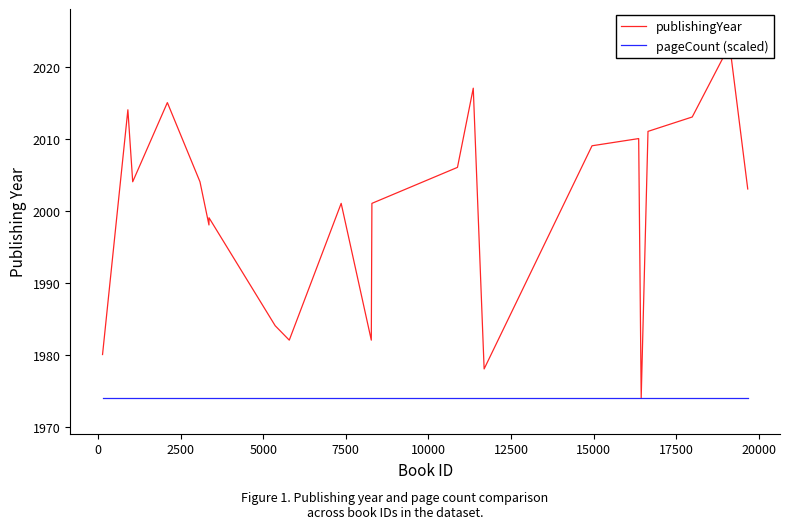

Reading right to left, transcribe all the data shown in this chart.

publishingYear: 2003	2023	2013	2011	1974	2010	2009	1978	2017	2006	2001	1982	2001	1982	1984	1999	1998	2004	2015	2004	2014	1980
pageCount (scaled): 1974	1974	1974	1974	1974	1974	1974	1974	1974	1974	1974	1974	1974	1974	1974	1974	1974	1974	1974	1974	1974	1974